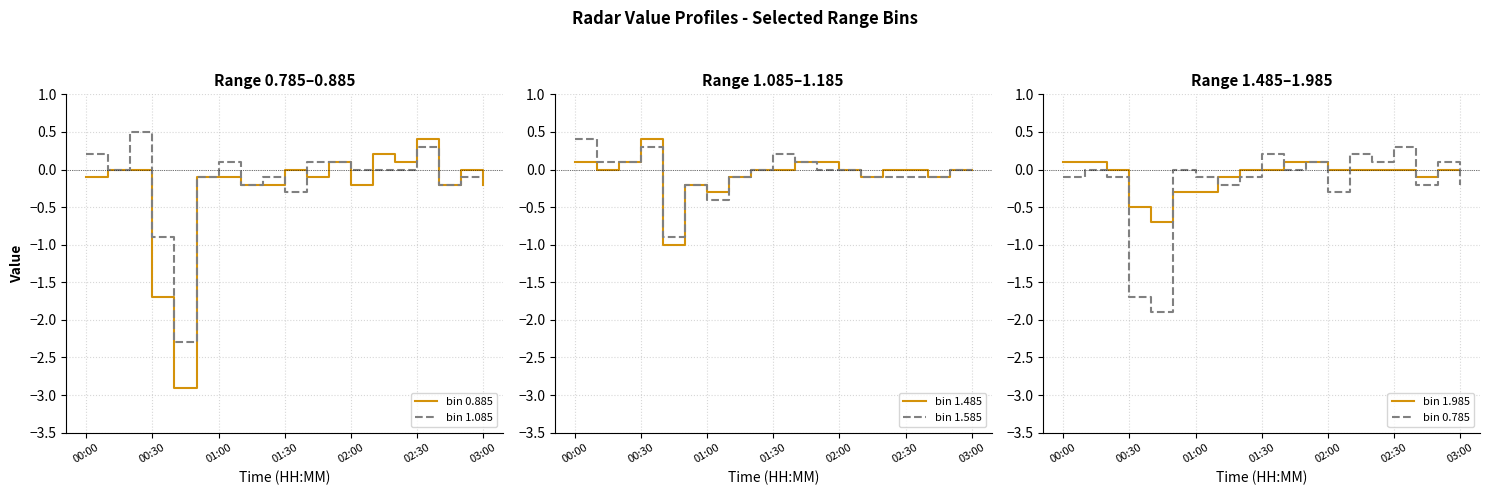

Which category has the highest value in the bin 0.885 series?

02:30